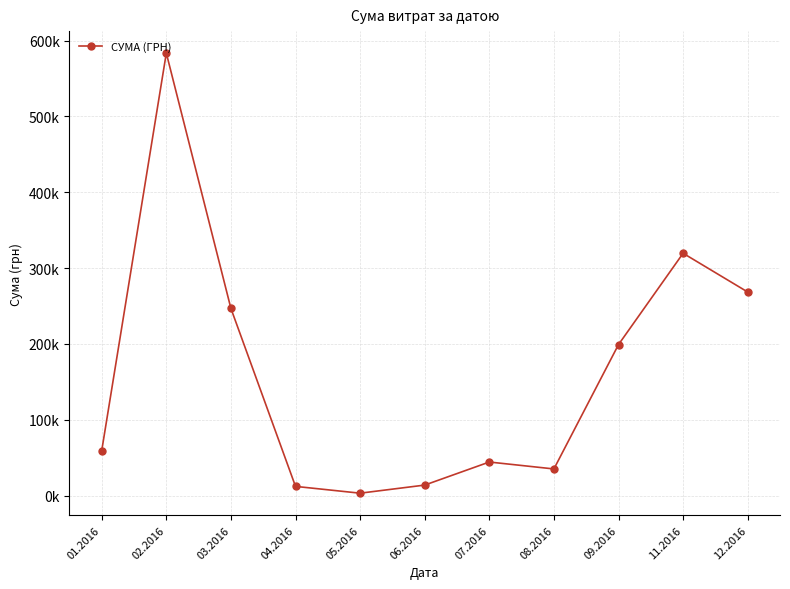

What is the minimum value shown in the chart?

3157.1